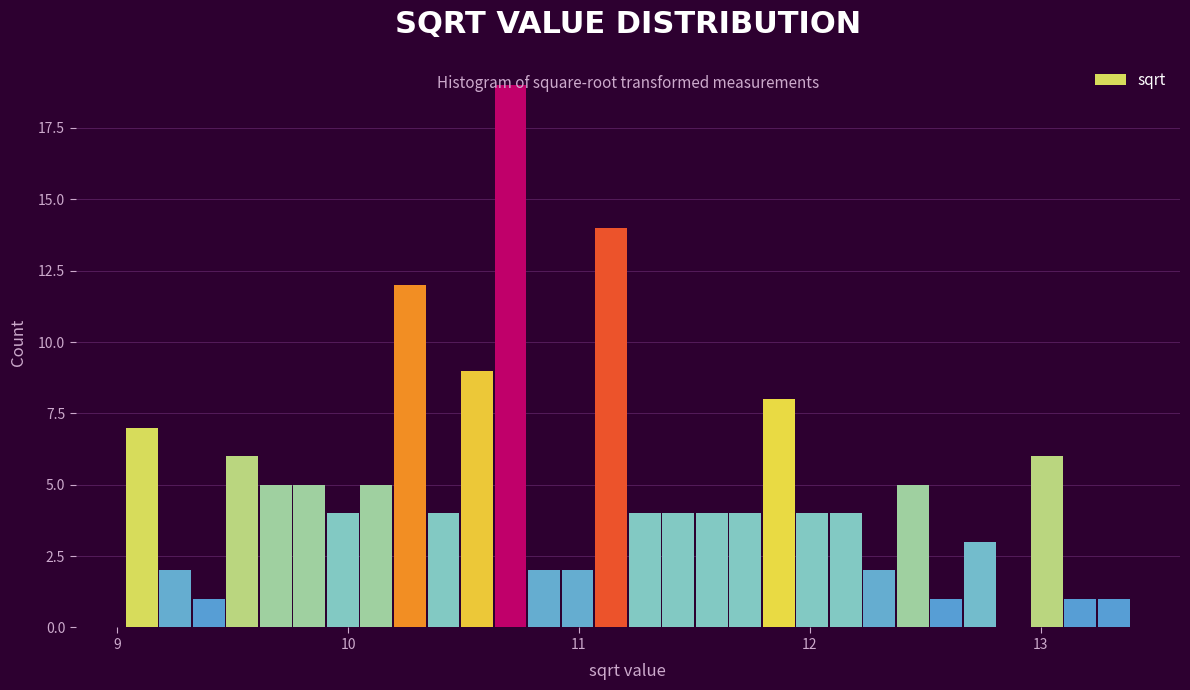

Around what value on the x-axis is the tallest bar? Give the approximate position of its centre, as read against the axis.

10.7